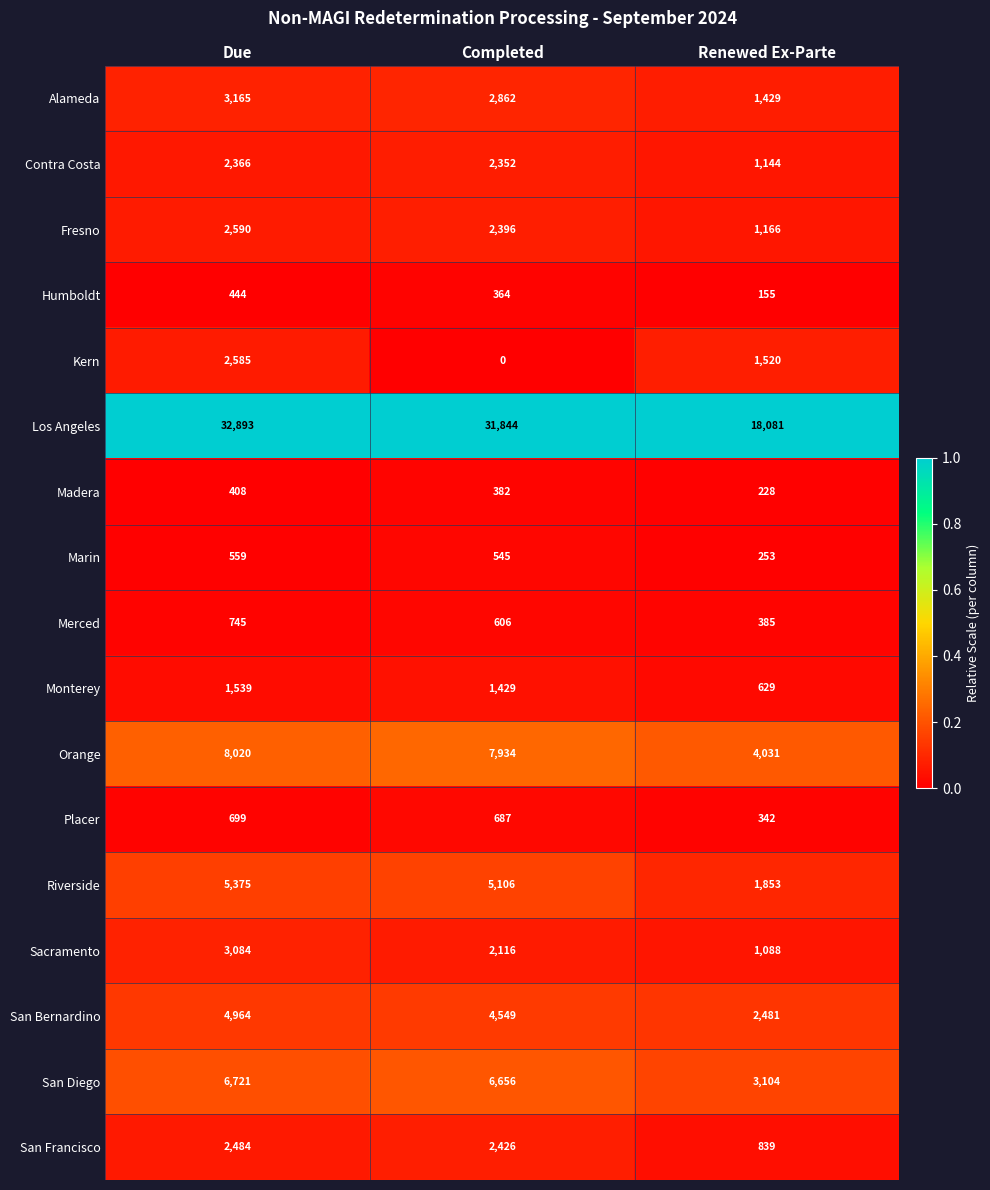

The Marin series shows 976 at Due. True or false?

False